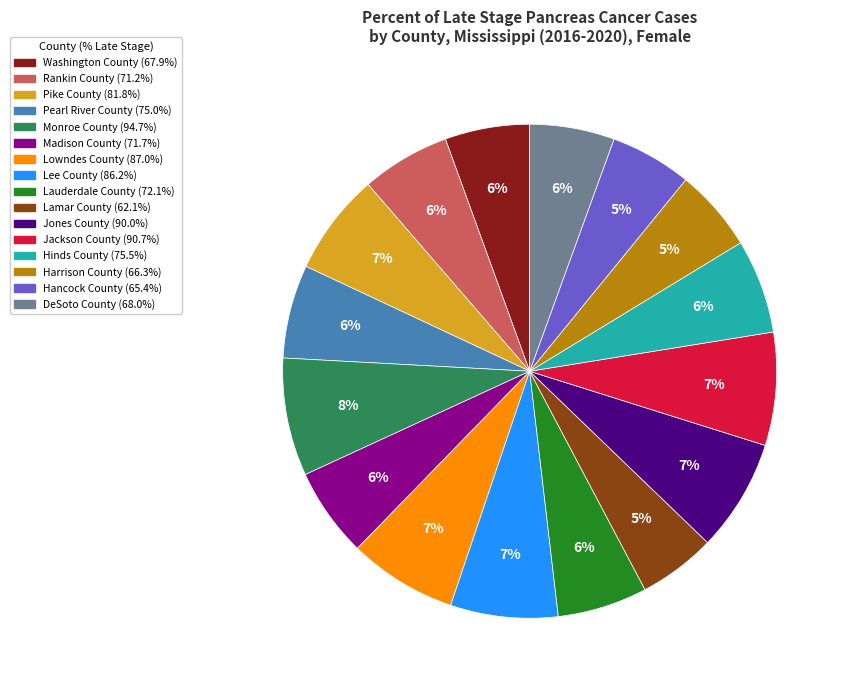

Is it true that Hinds County is 6% of the pie?

True